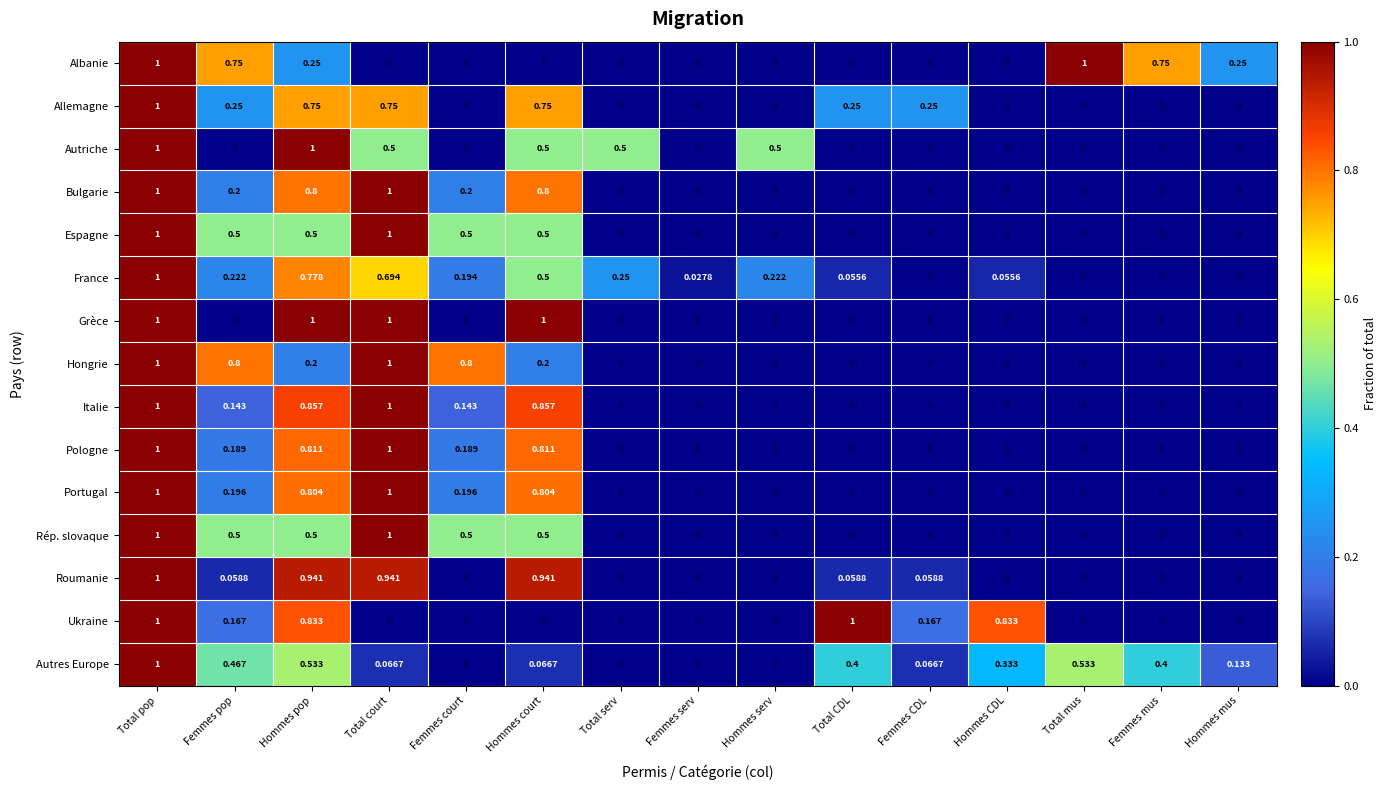

How many series are shown in this chart?

15